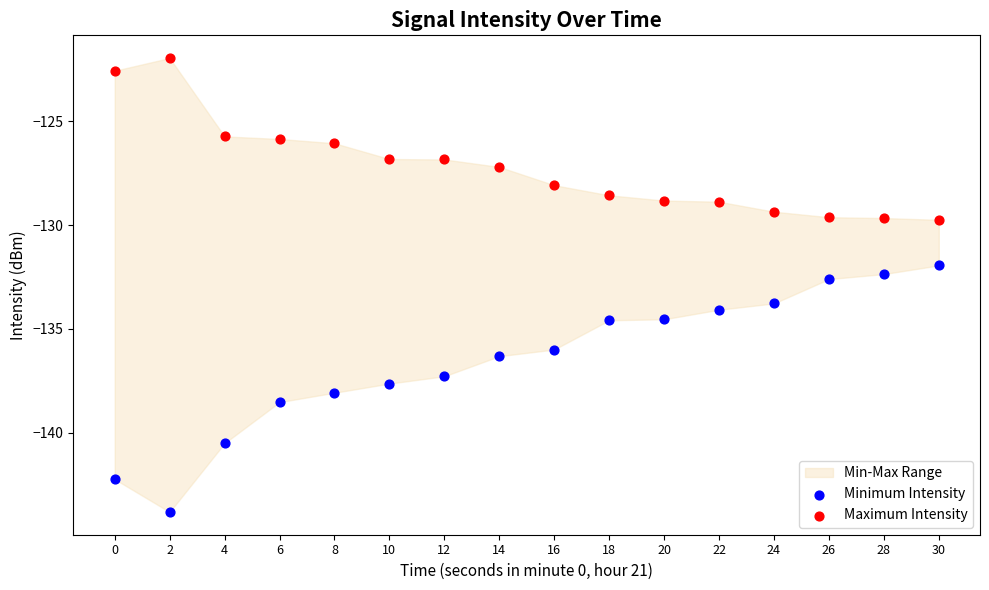

In the Minimum Intensity series, what Y value is closest to -137?

-137.3